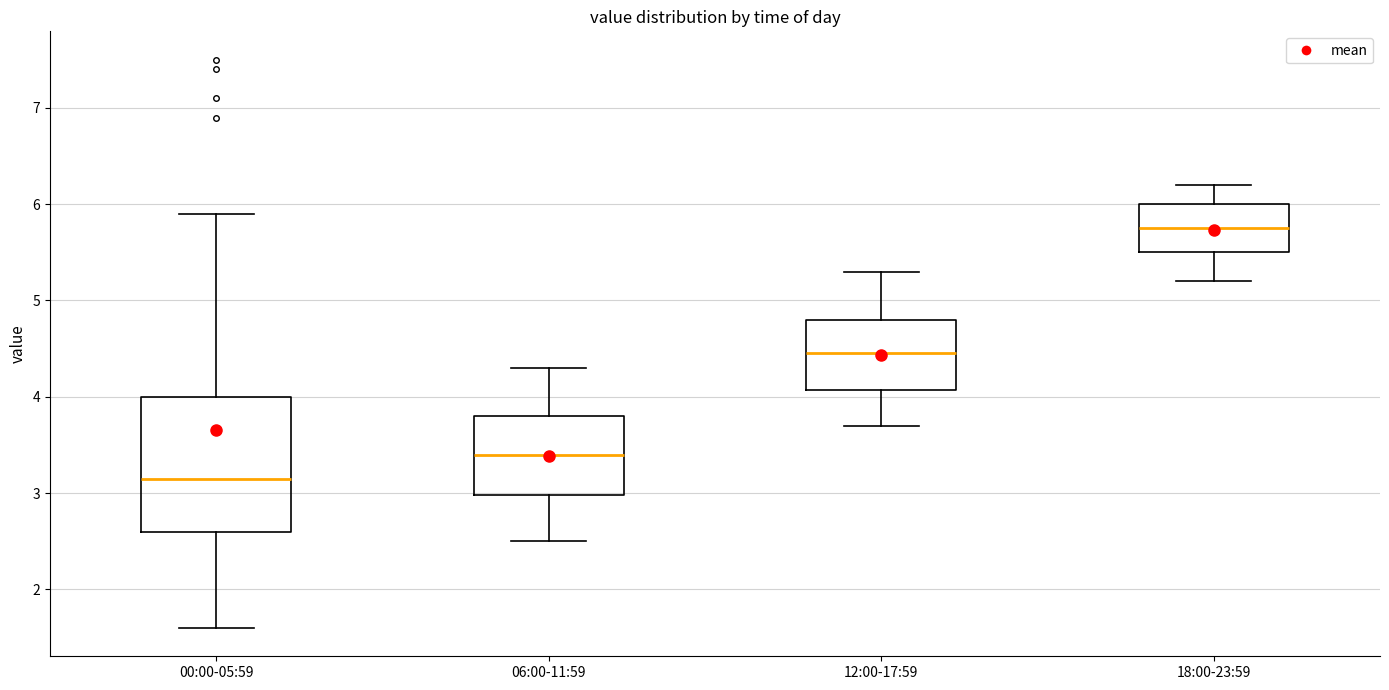

Reading left to right, transcribe this box plot: for each box, give where its median line is, the range the box spans, and where its two whiskers end, as read against the y-axis. The values are not printed on the chart, so give them approximately, as read against the axis.

00:00-05:59: median 3.2, box 2.6 to 4.0, whiskers 1.6 to 5.9
06:00-11:59: median 3.4, box 3.0 to 3.8, whiskers 2.5 to 4.3
12:00-17:59: median 4.5, box 4.1 to 4.8, whiskers 3.7 to 5.3
18:00-23:59: median 5.8, box 5.5 to 6.0, whiskers 5.2 to 6.2